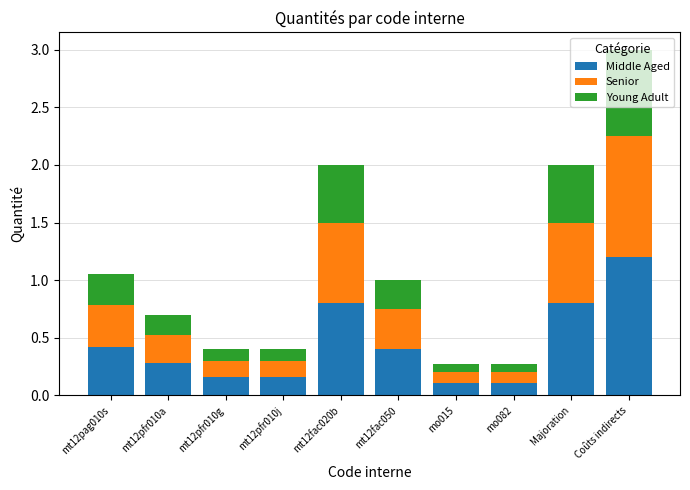

Is it true that Middle Aged equals 0.2 at mt12fac050?

False